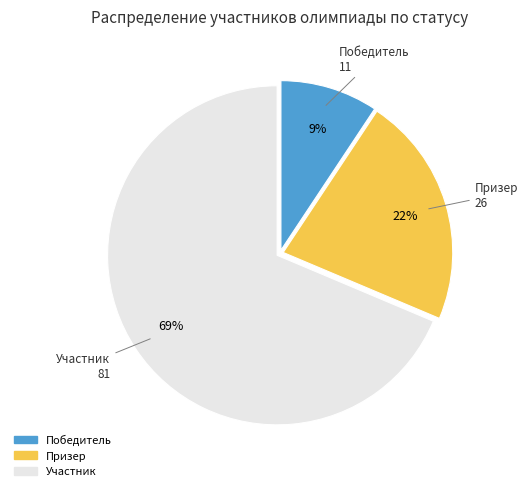

Which slice is the smallest?

Победитель